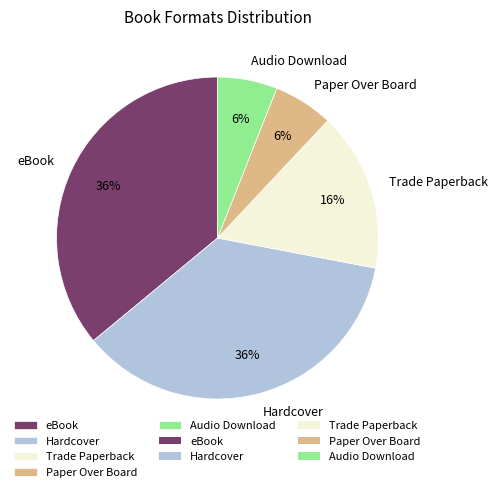

Is the sum of Hardcover and Trade Paperback greater than half?

Yes